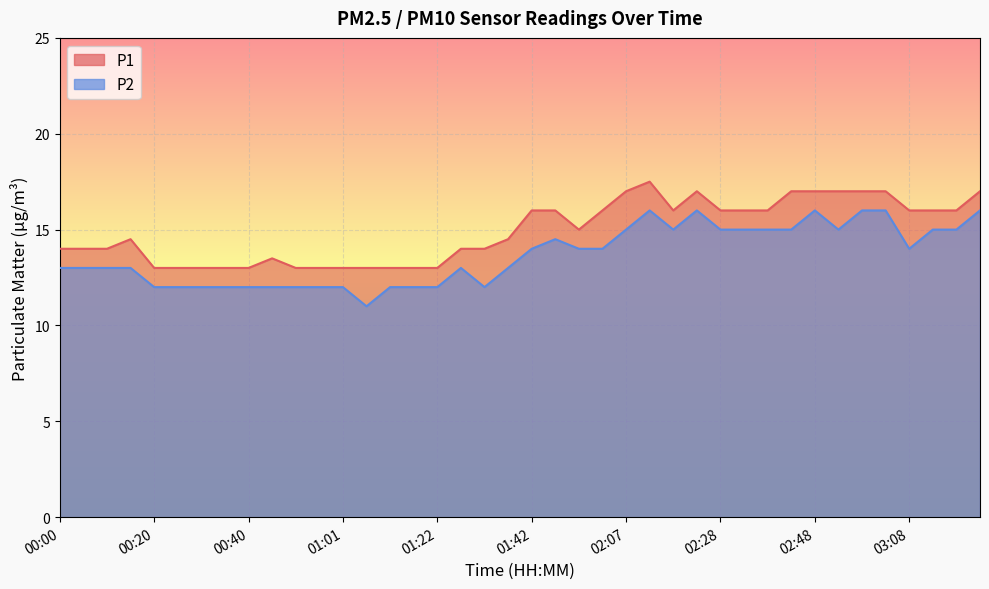

Where does the P2 series first go above 14?

01:47